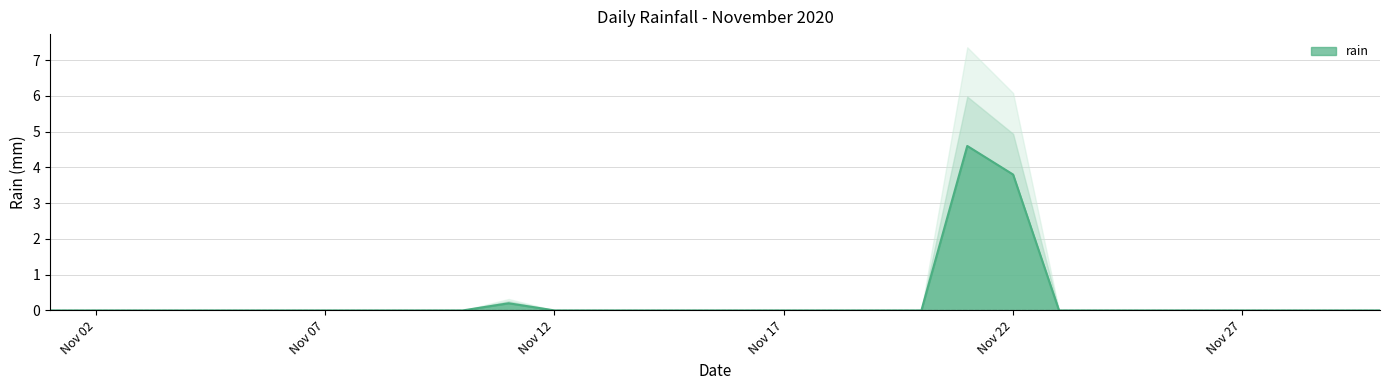

Rank the categories by value from lowest to highest.

2020-11-01, 2020-11-02, 2020-11-03, 2020-11-04, 2020-11-05, 2020-11-06, 2020-11-07, 2020-11-08, 2020-11-09, 2020-11-10, 2020-11-12, 2020-11-13, 2020-11-14, 2020-11-15, 2020-11-16, 2020-11-17, 2020-11-18, 2020-11-19, 2020-11-20, 2020-11-23, 2020-11-24, 2020-11-25, 2020-11-26, 2020-11-27, 2020-11-28, 2020-11-29, 2020-11-30, 2020-11-11, 2020-11-22, 2020-11-21